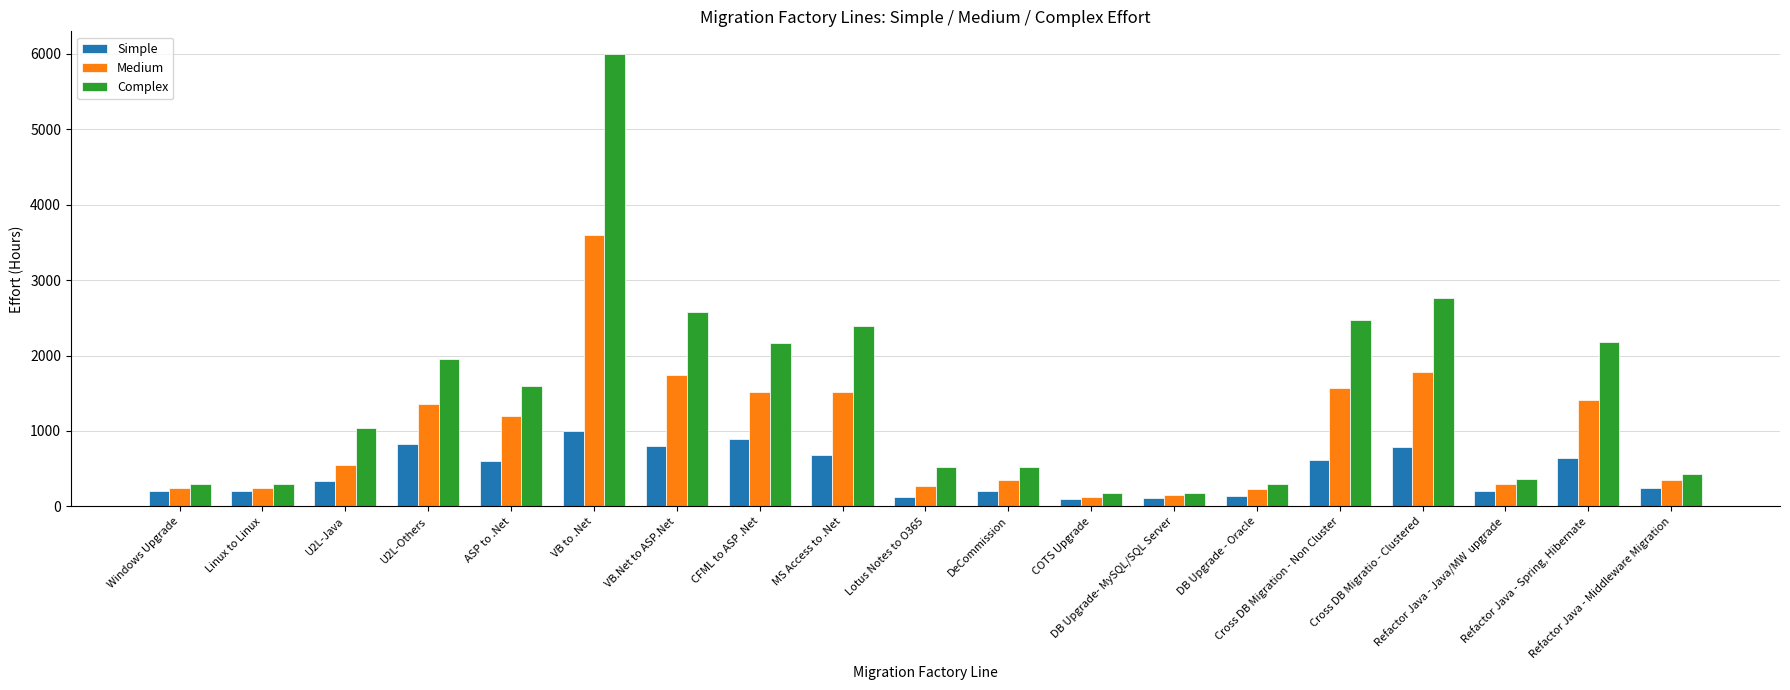

List the series in order of their peak value, lowest first.

Simple, Medium, Complex